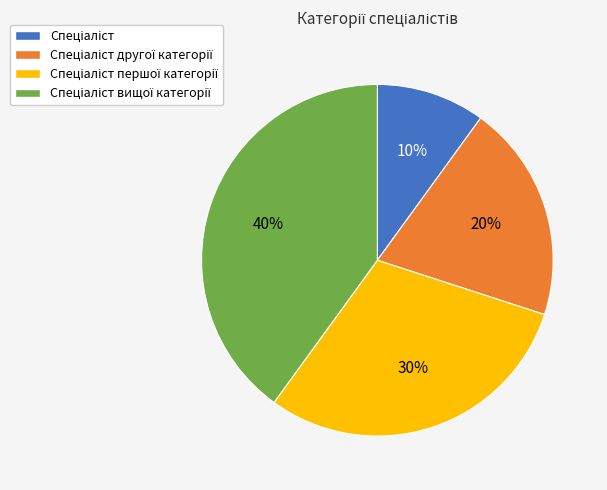

To the nearest percent, what is the difference between the largest and smallest slice percentages?

30%